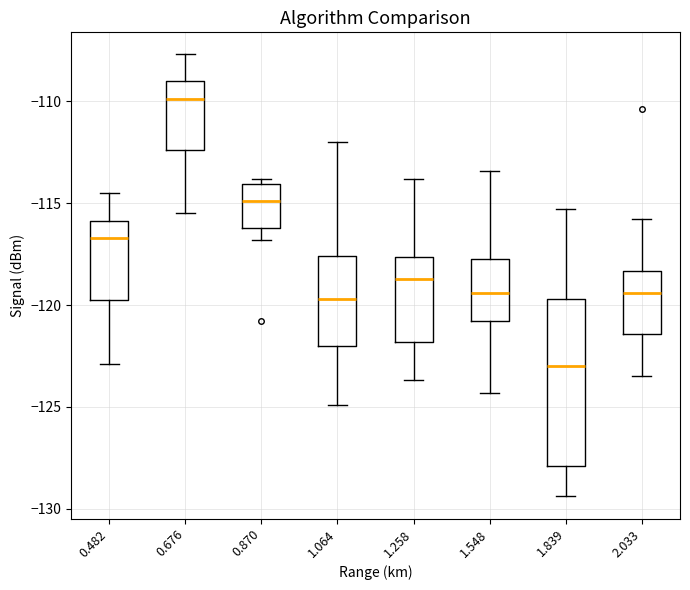

Which box is the tallest, from its lower edge to its upper edge?

1.839